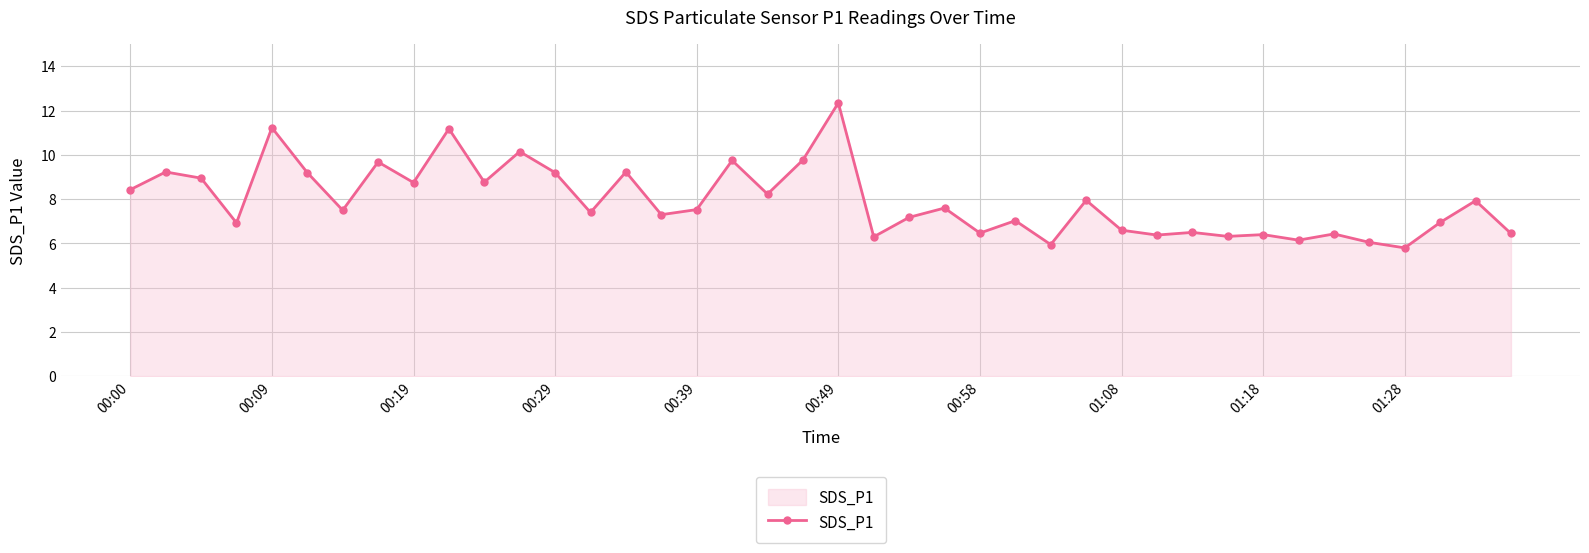

What is the difference between the second highest and minimum values?

5.4